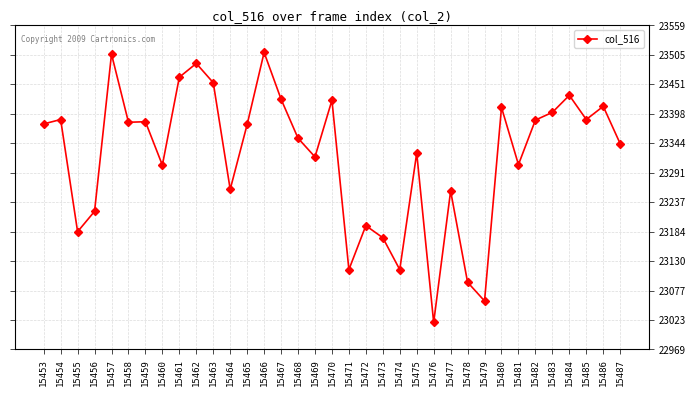

Read the value at 15457, to the nearest 50.

23500